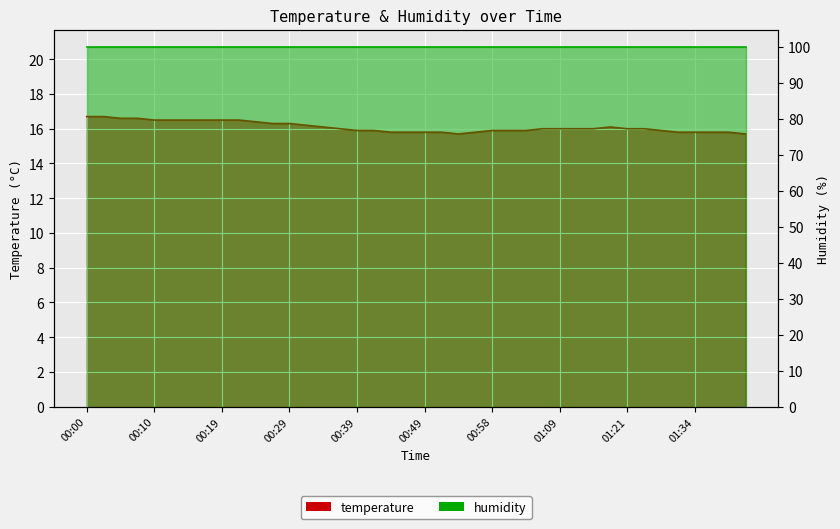

Where is the data nearest to the value 16?

00:37